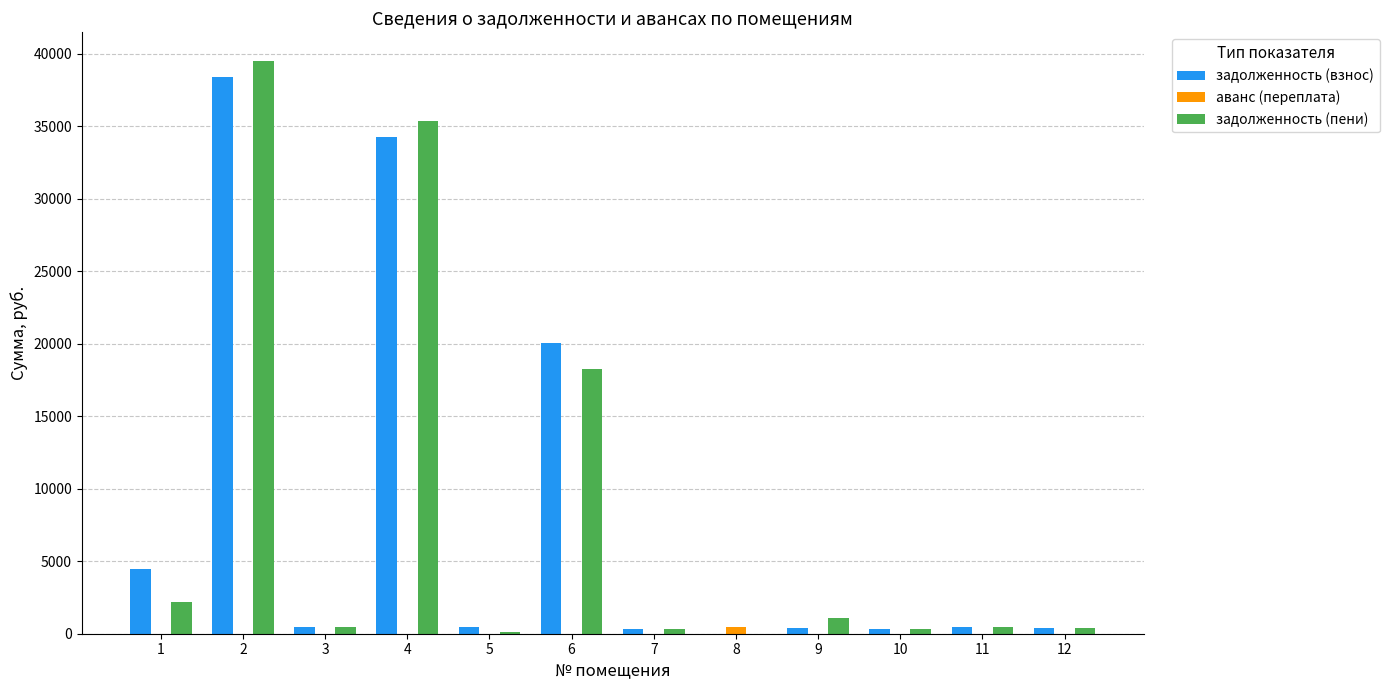

At which label does задолженность (пени) reach its peak?

2